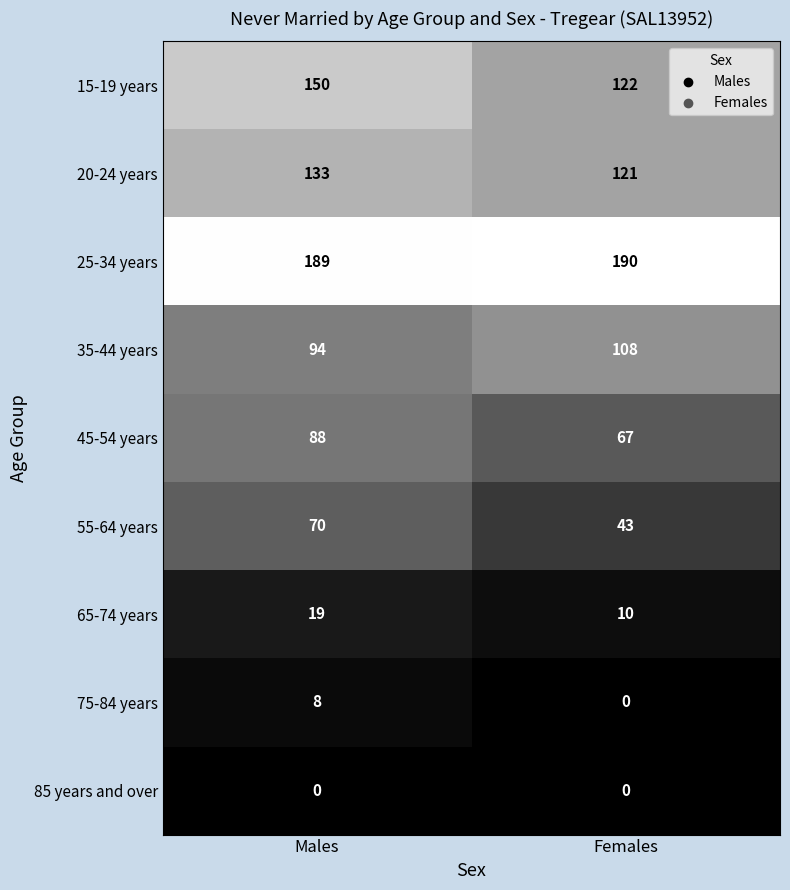

Is the value of 45-54 years at Males greater than the value of 65-74 years at Females?

Yes